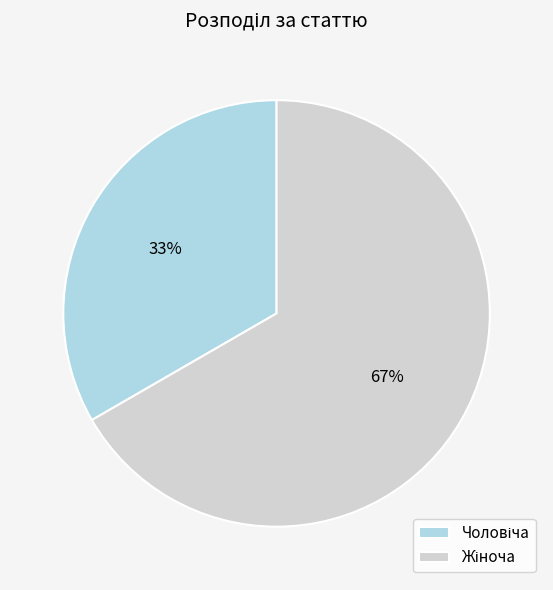

To the nearest percent, what percentage of the pie is Жіноча?

67%